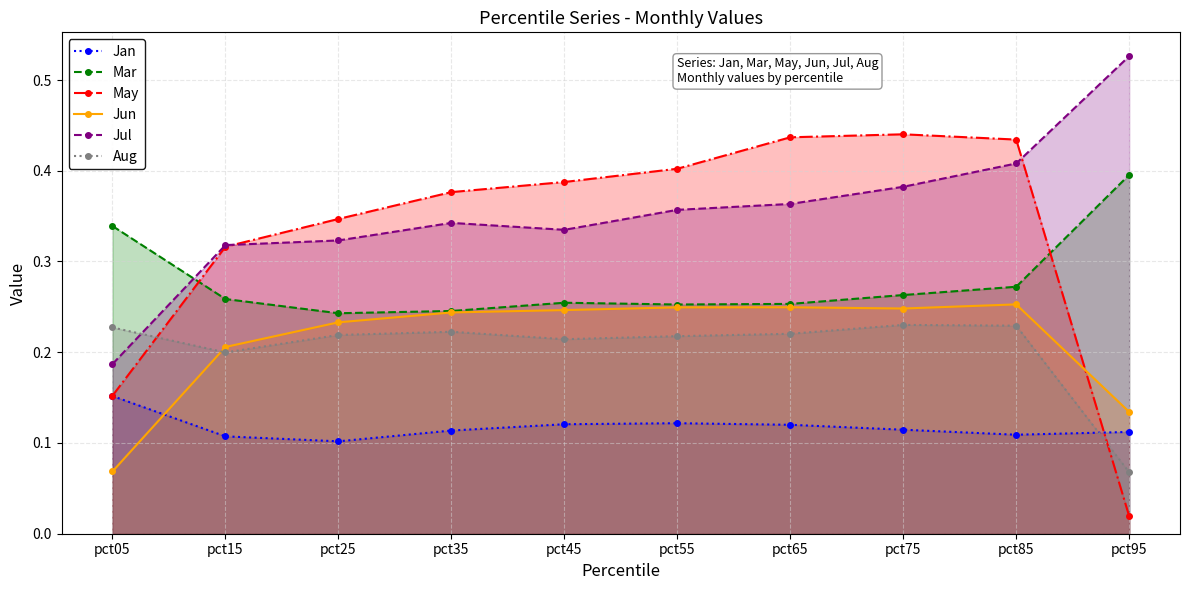

True or false: Mar and Jun cross at least once.

False